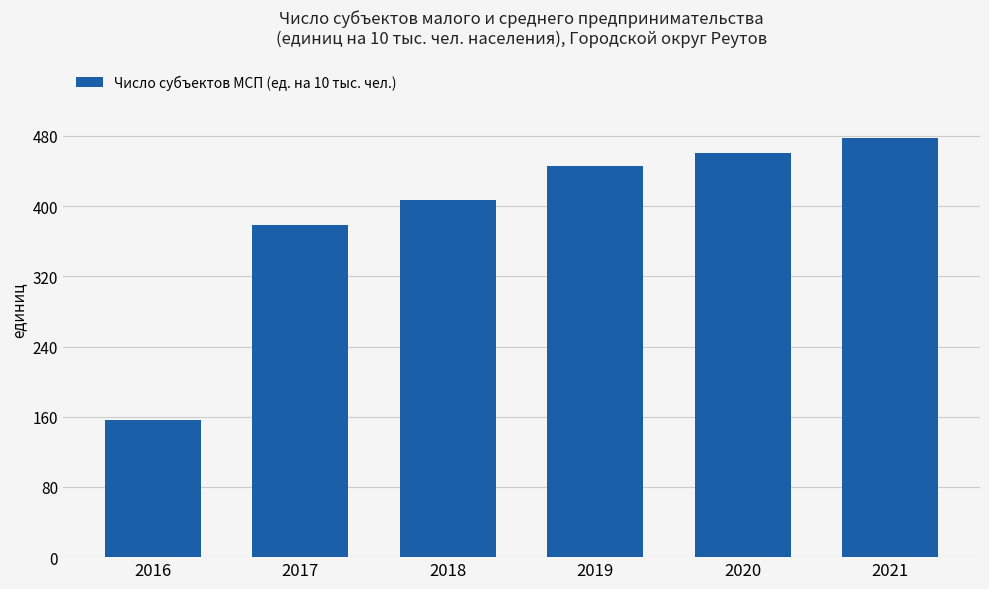

What is the value of the 6th bar from the left?

478.2